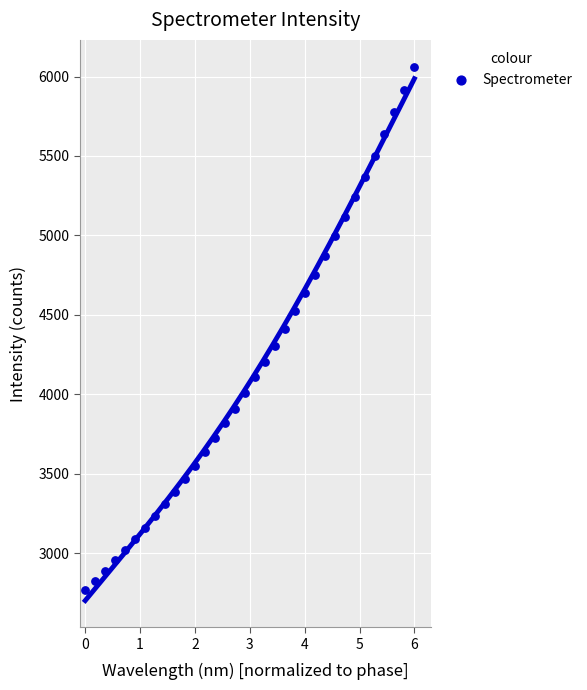

What is the range of Y values (max minus min)?

3292.4